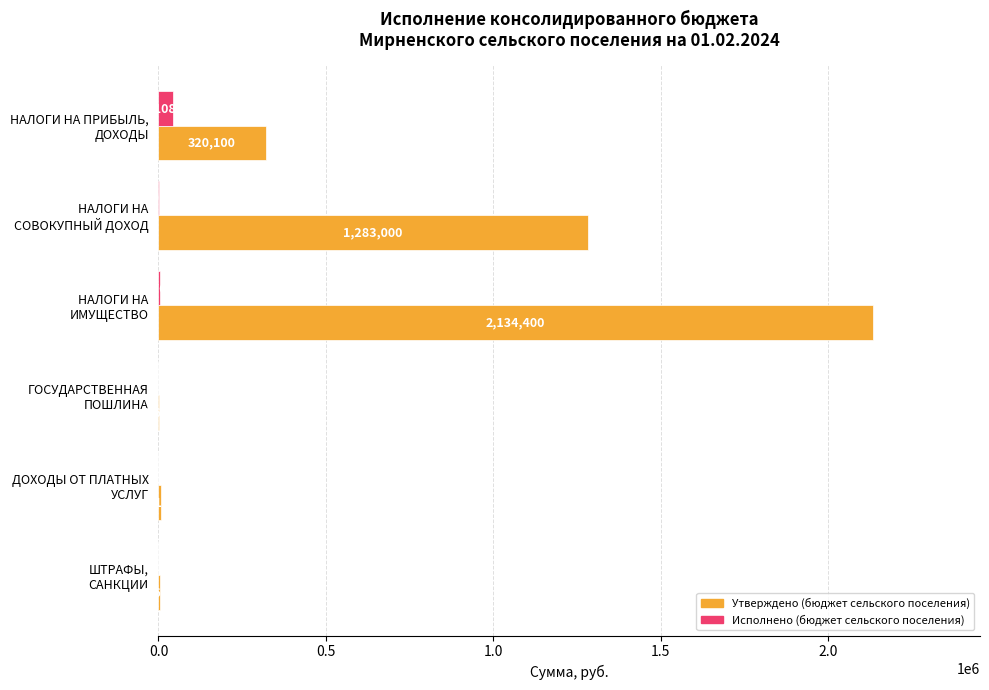

Where is Исполнено (бюджет сельского поселения) nearest to the value 21054?

НАЛОГИ НА
ИМУЩЕСТВО